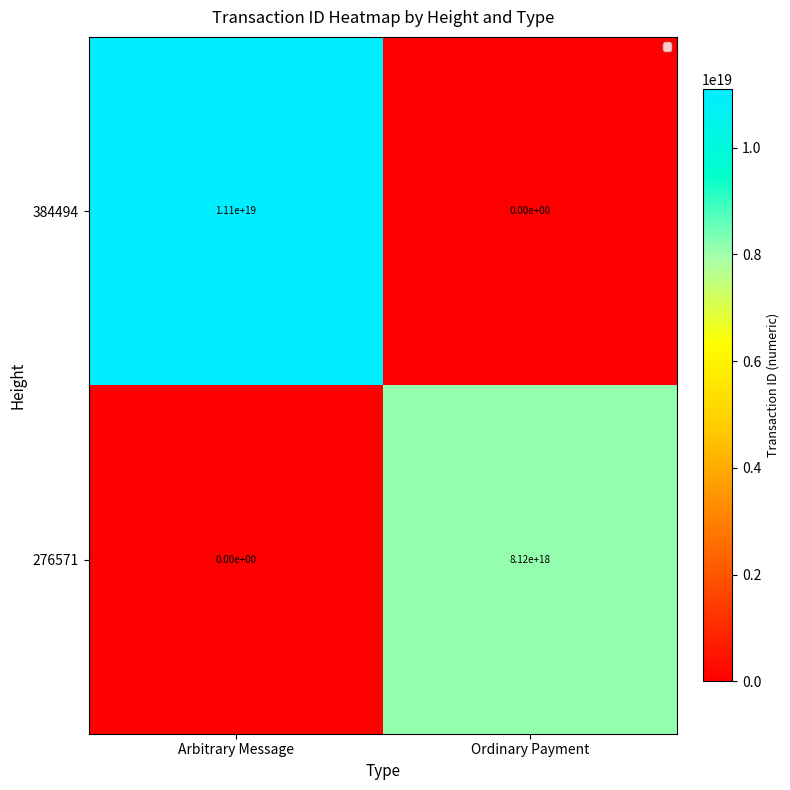

Is it true that 384494 equals 7141637907784399872 at Arbitrary Message?

False